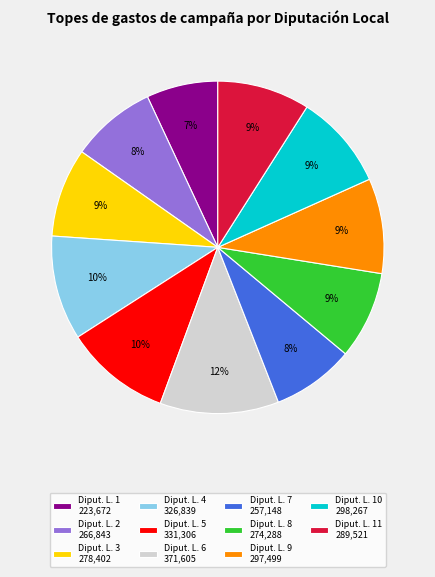

Do Diput. L. 8 274,288 and Diput. L. 11 289,521 together represent more than half of the pie?

No